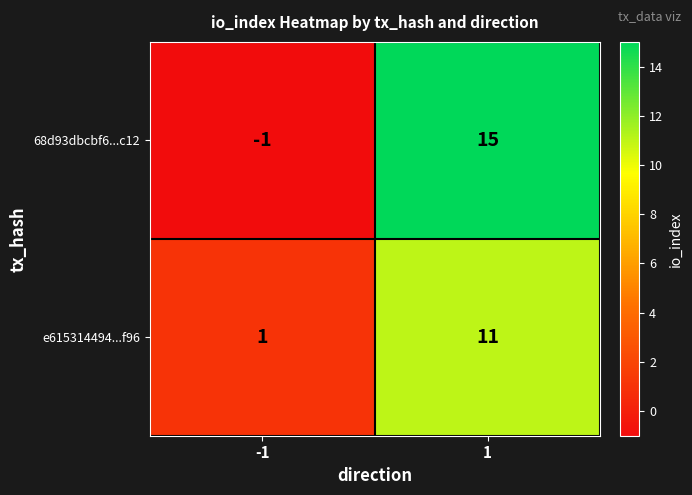

True or false: e615314494...f96 has a value of 11 at 1.

True